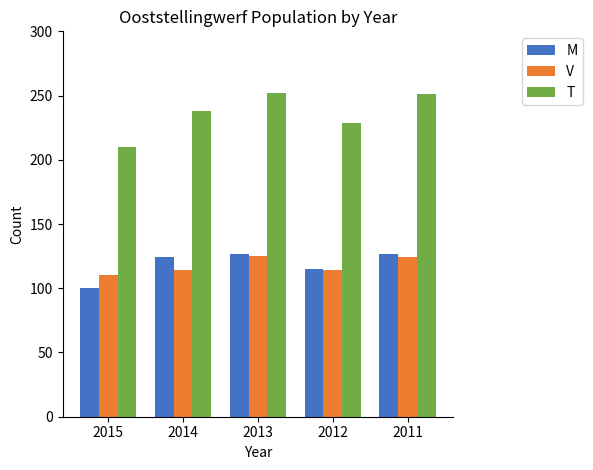

What is the spread (max minus min) of values at 2015?

110